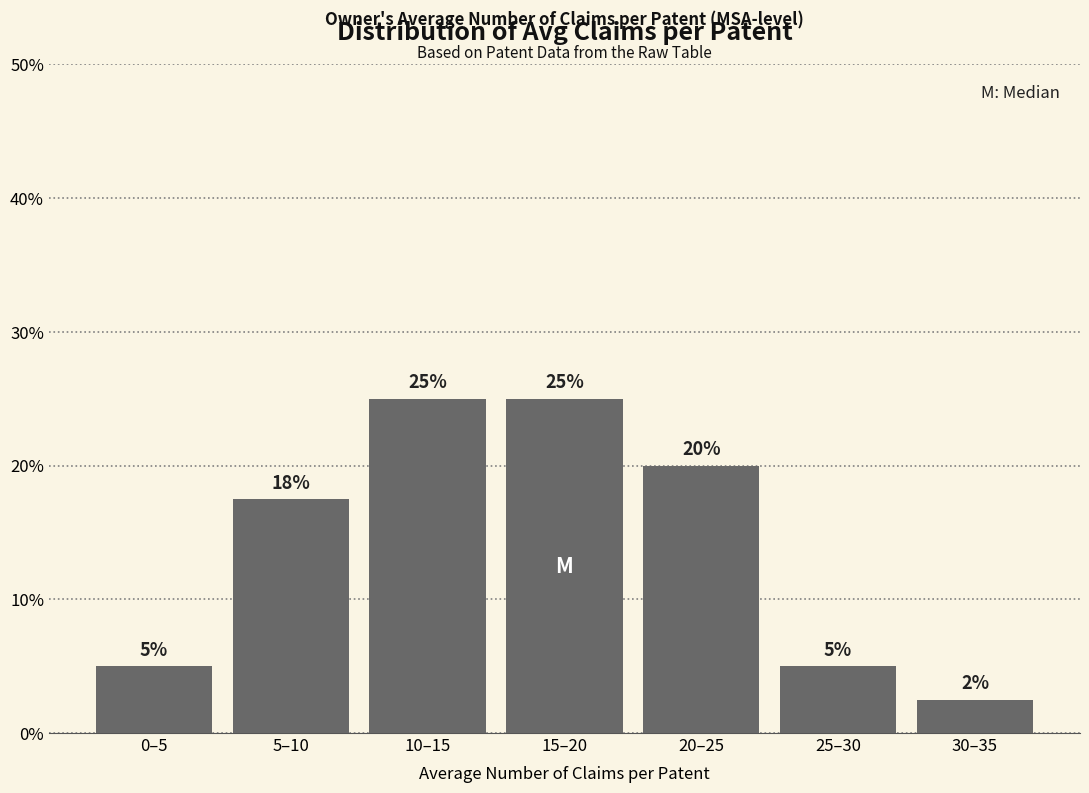

What is the minimum value shown in the chart?

2.5